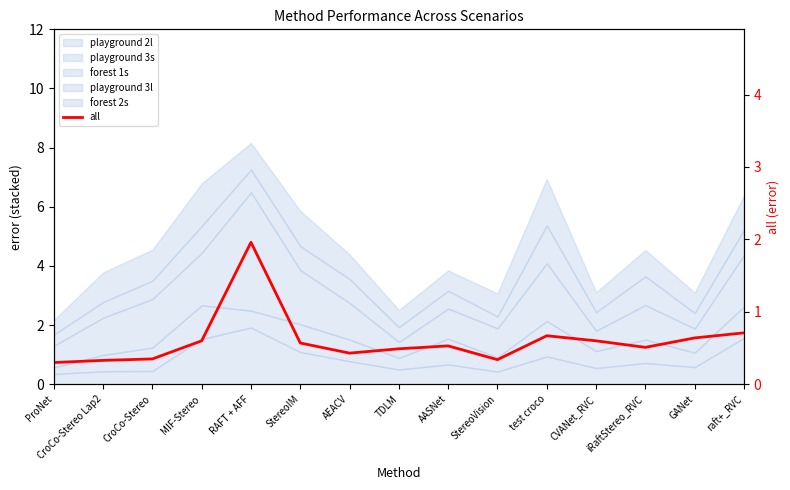

Rank the categories by value from lowest to highest.

ProNet, CroCo-Stereo Lap2, StereoVision, CroCo-Stereo, AEACV, TDLM, iRaftStereo_RVC, AASNet, StereoIM, MIF-Stereo, CVANet_RVC, GANet, test croco, raft+_RVC, RAFT + AFF